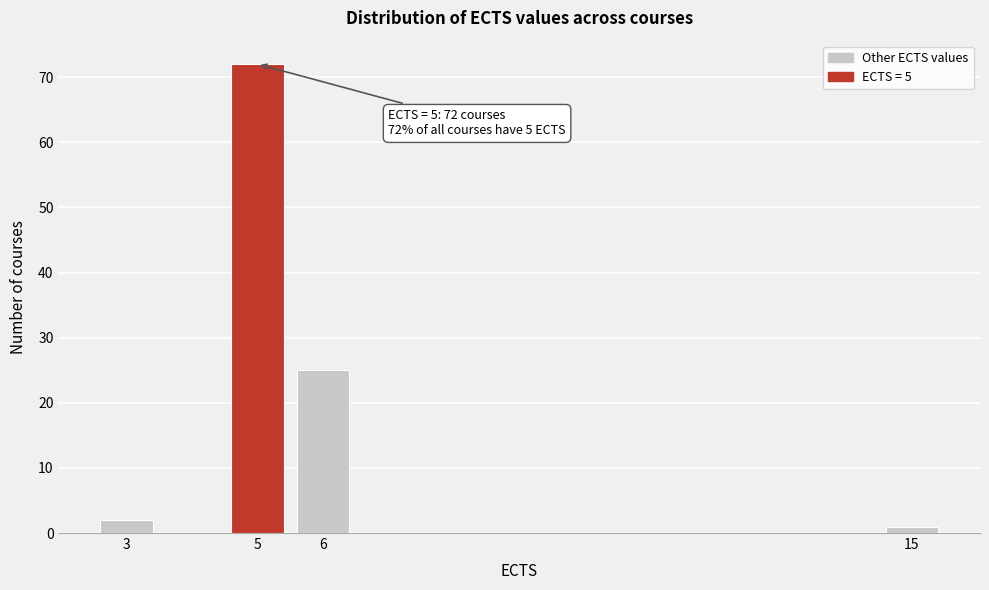

Reading left to right, what are all the values shown in this chart?

3=2	5=72	6=25	15=1